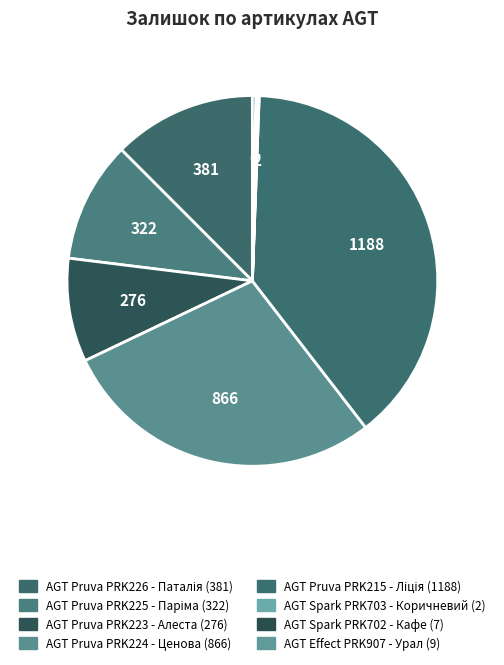

Rank the categories by value from lowest to highest.

AGT Spark PRK703
- Коричневий, AGT Spark PRK702
- Кафе, AGT Effect PRK907
- Урал, AGT Pruva PRK223
- Алеста, AGT Pruva PRK225
- Паріма, AGT Pruva PRK226
- Паталія, AGT Pruva PRK224
- Ценова, AGT Pruva PRK215
- Ліція